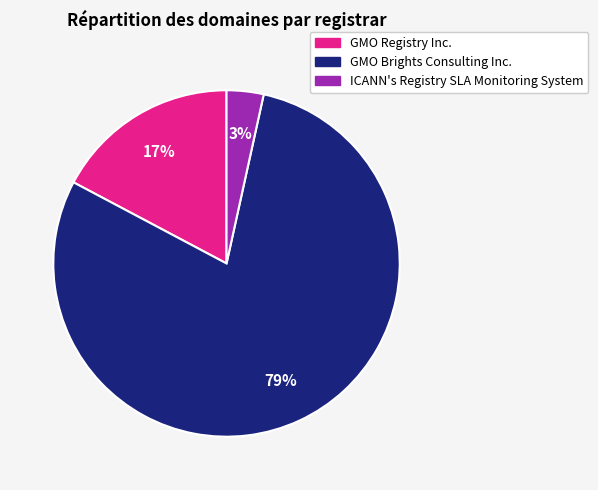

How many segments does this pie chart have?

3